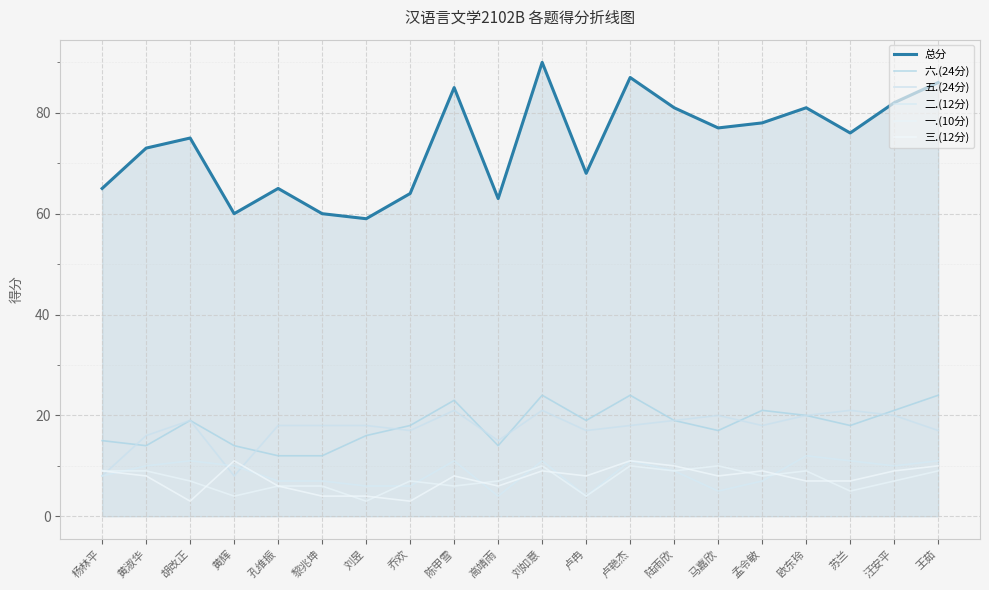

What is the sum of the 一.(10分) values at 刘如意 and 陈甲雪?

16